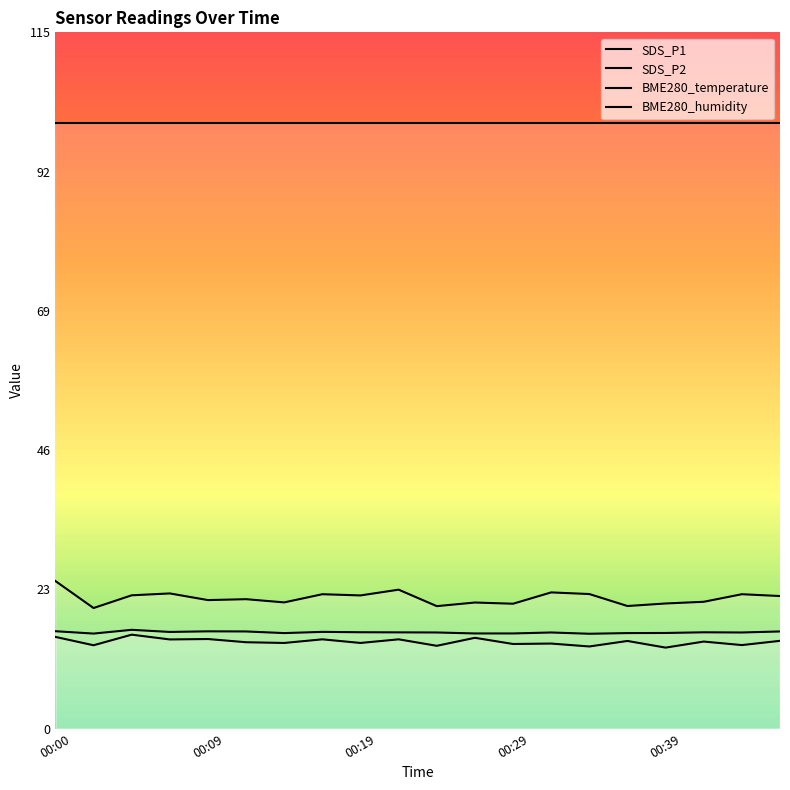

Rank the categories by SDS_P1 value from lowest to highest.

00:02, 00:24, 00:37, 00:29, 00:39, 00:27, 00:14, 00:42, 00:09, 00:12, 00:47, 00:19, 00:04, 00:17, 00:44, 00:34, 00:07, 00:32, 00:22, 00:00